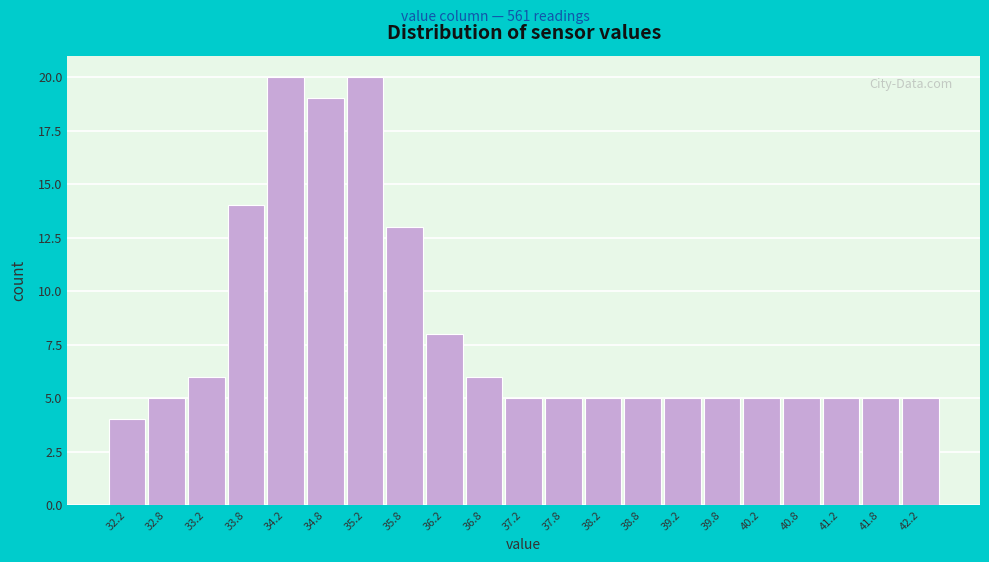

Reading left to right, transcribe this chart: for each bar, give the range it covers on the x-axis and its height. The values are not printed on the chart, so give them approximately, as read against the axis.

32.0 to 32.5: 4
32.5 to 33.0: 5
33.0 to 33.5: 6
33.5 to 34.0: 14
34.0 to 34.5: 20
34.5 to 35.0: 19
35.0 to 35.5: 20
35.5 to 36.0: 13
36.0 to 36.5: 8
36.5 to 37.0: 6
37.0 to 37.5: 5
37.5 to 38.0: 5
38.0 to 38.5: 5
38.5 to 39.0: 5
39.0 to 39.5: 5
39.5 to 40.0: 5
40.0 to 40.5: 5
40.5 to 41.0: 5
41.0 to 41.5: 5
41.5 to 42.0: 5
42.0 to 42.5: 5